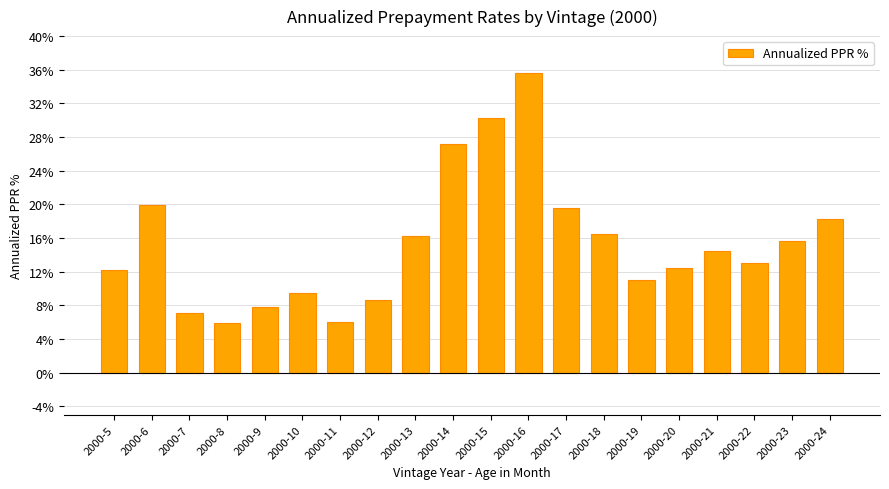

The chart shows a value of 6.1 at 2000-19. True or false?

False